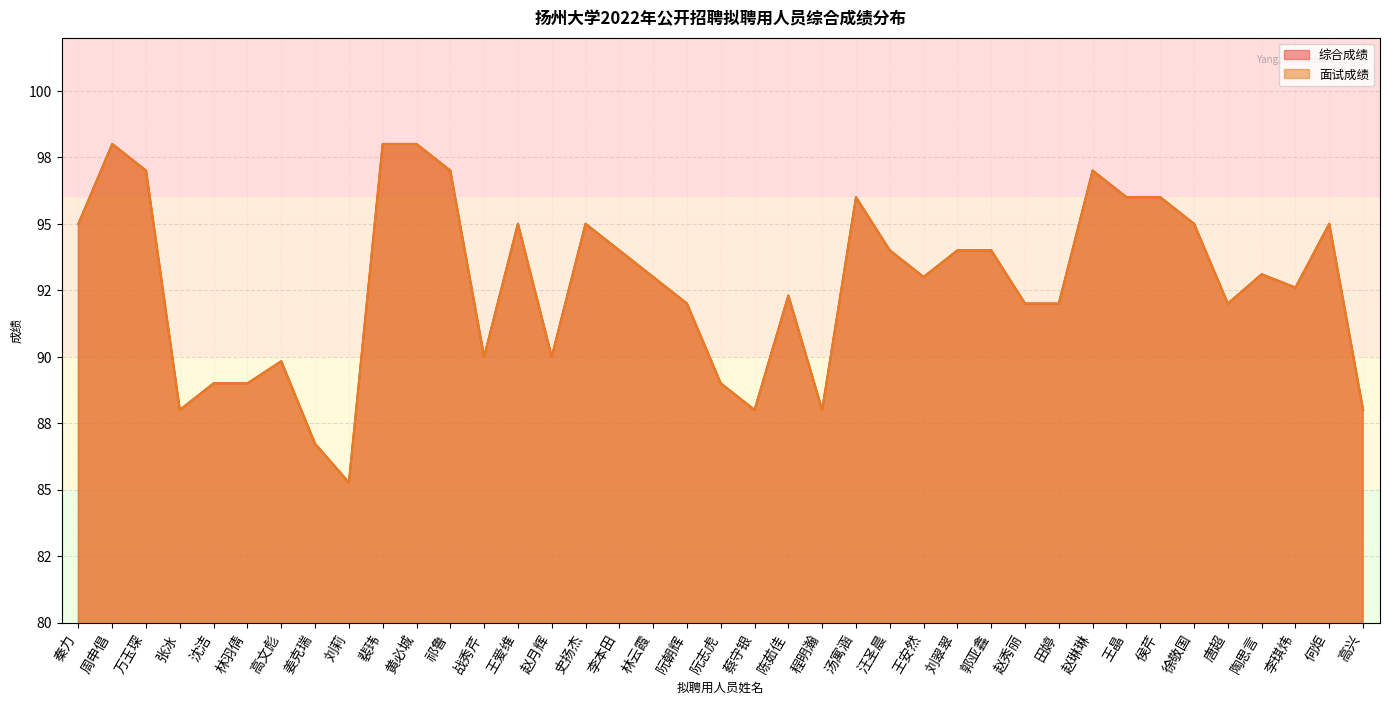

Which series changed the most between 刘翠翠 and 郭亚鑫?

面试成绩